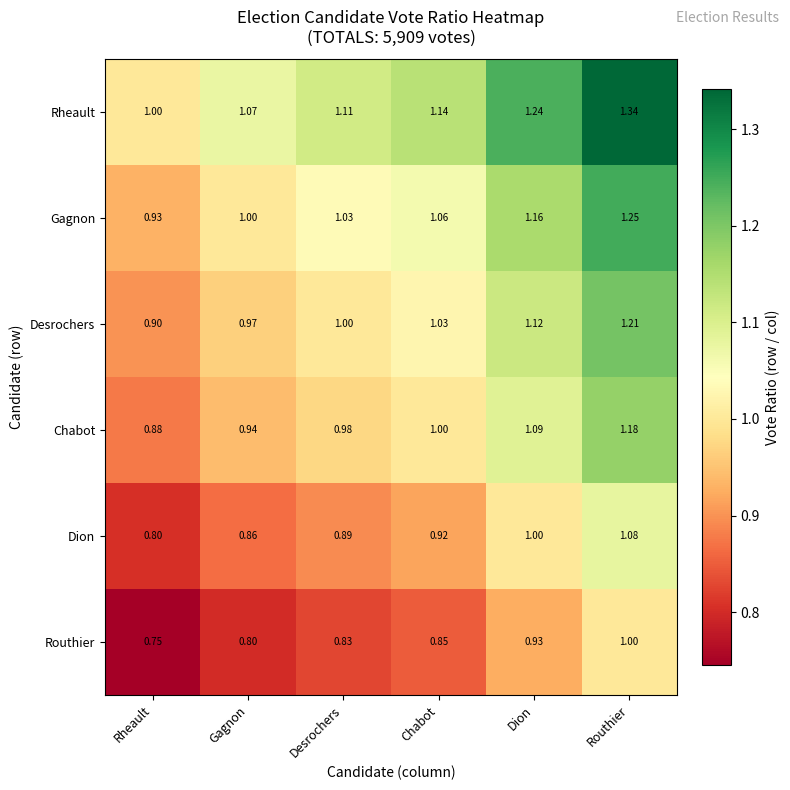

At which category is the sum across all series the highest?

Routhier